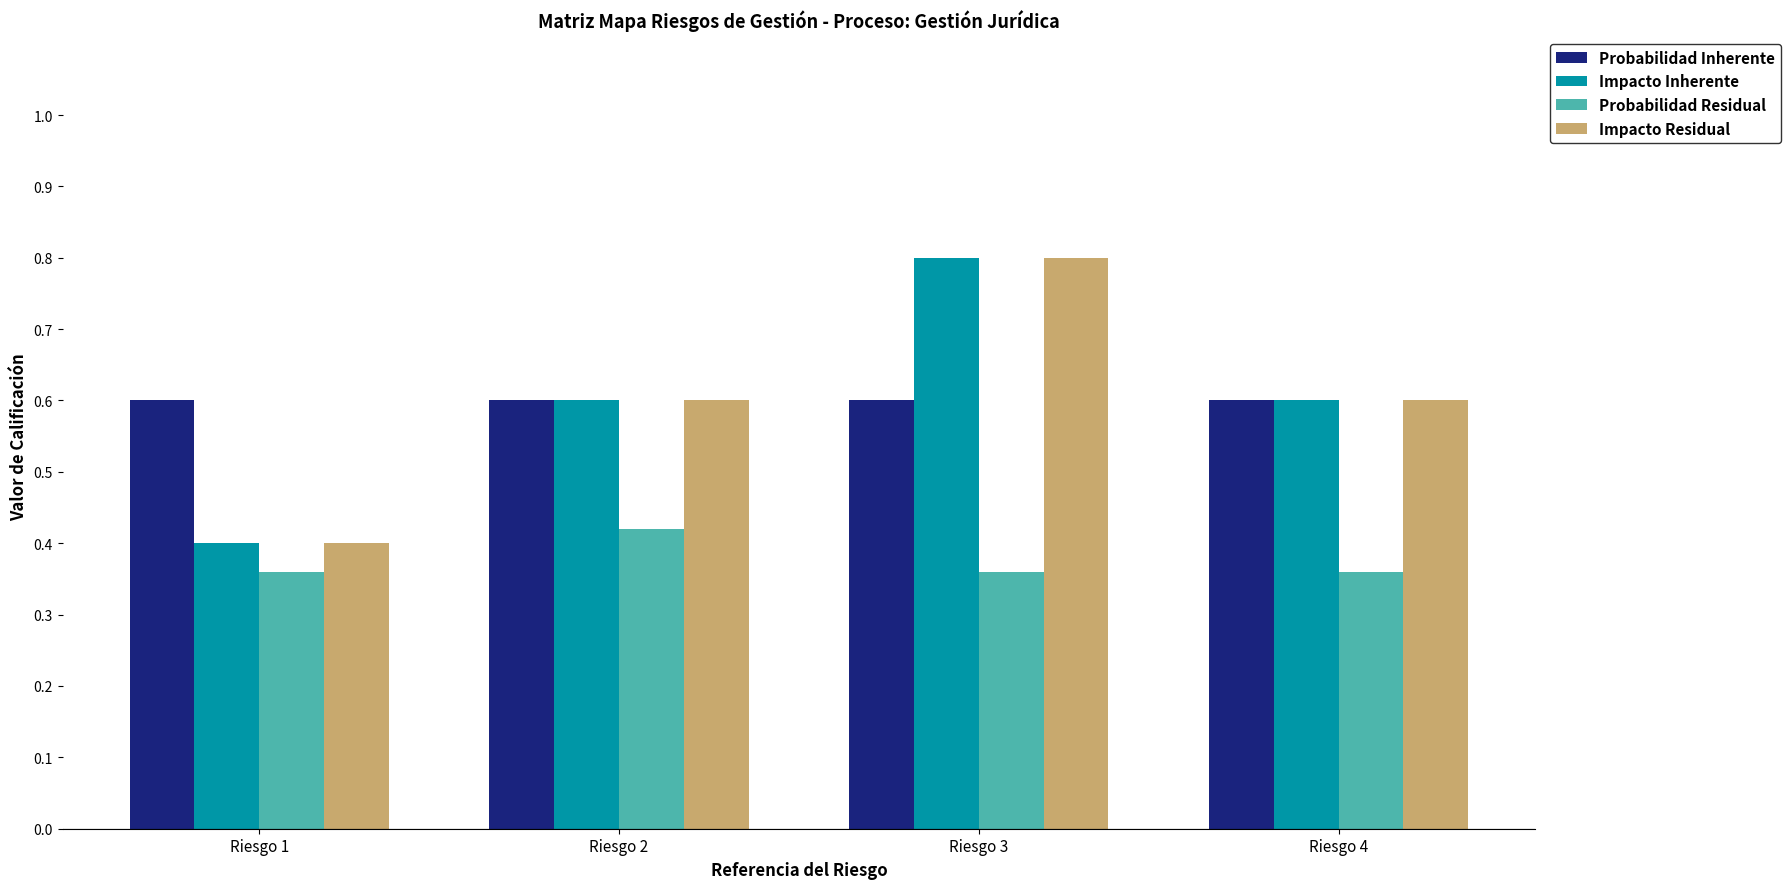

Is the value of Impacto Inherente at Riesgo 2 greater than the value of Probabilidad Residual at Riesgo 4?

Yes